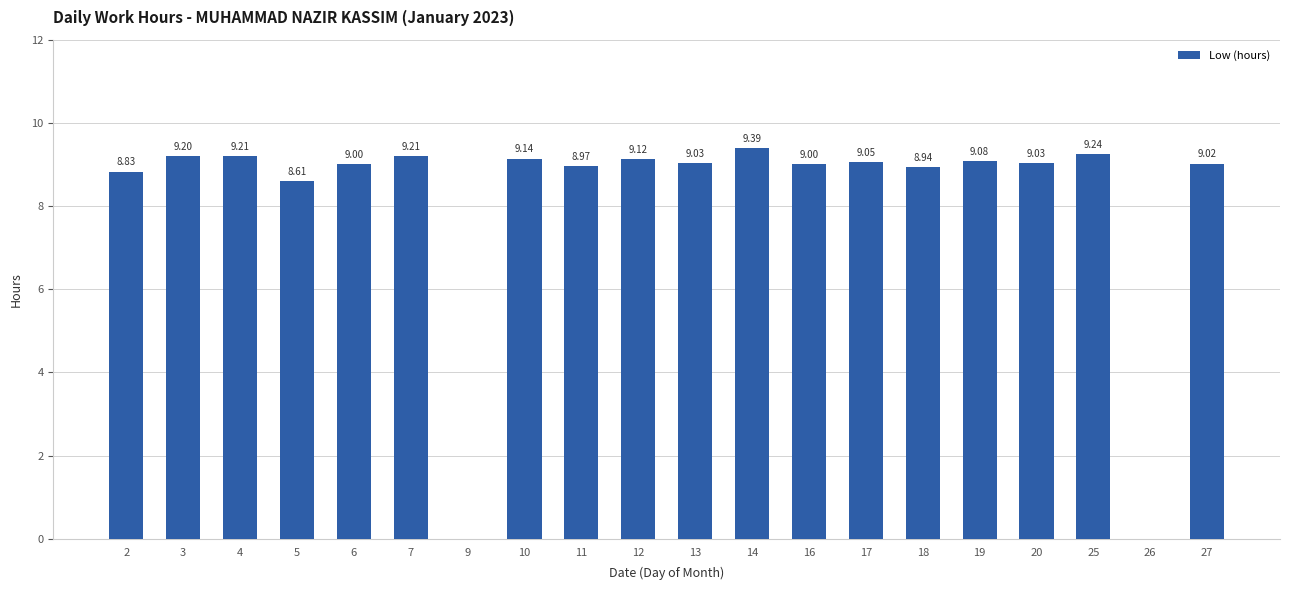

The value at 6 is 9.0. True or false?

True